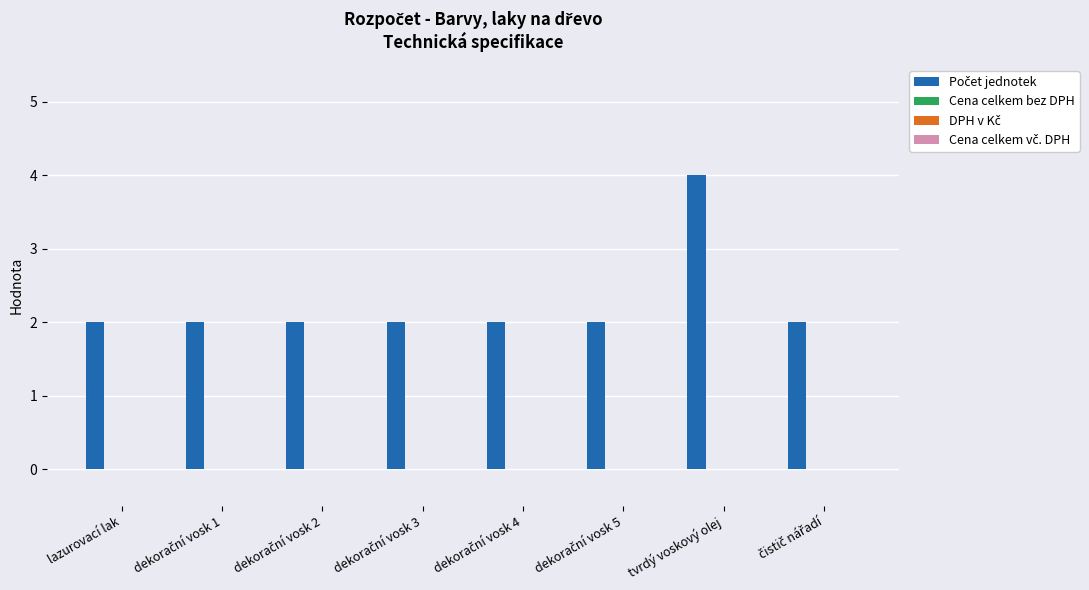

What is the value of the 6th bar from the left?

2